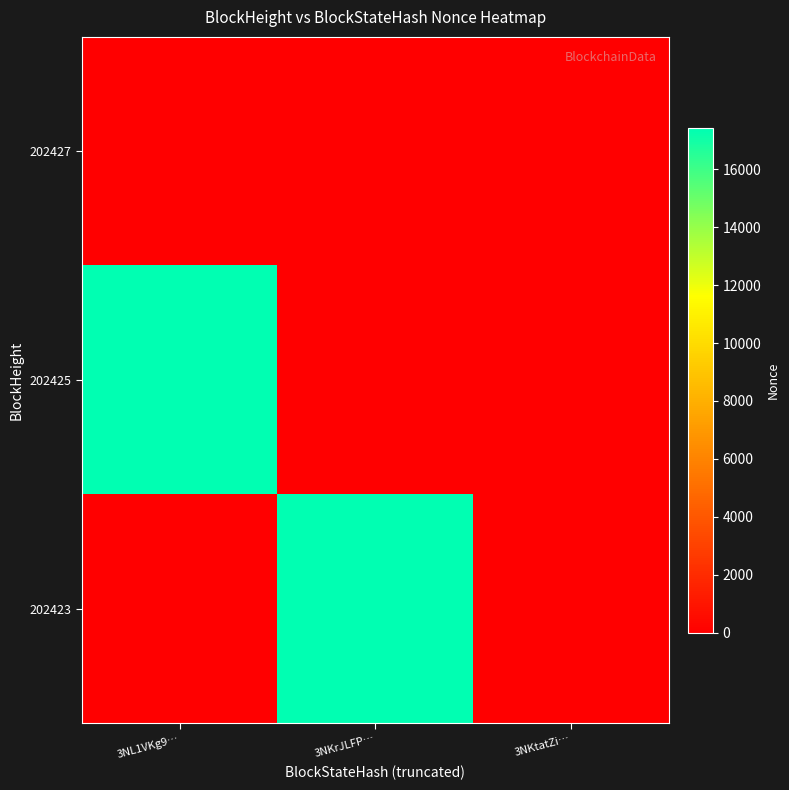

Reading right to left, transcribe all the data shown in this chart.

202427: 3NKtatZi…=0	3NKrJLFP…=0	3NL1VKg9…=0
202425: 3NKtatZi…=0	3NKrJLFP…=0	3NL1VKg9…=17436
202423: 3NKtatZi…=0	3NKrJLFP…=17435	3NL1VKg9…=0